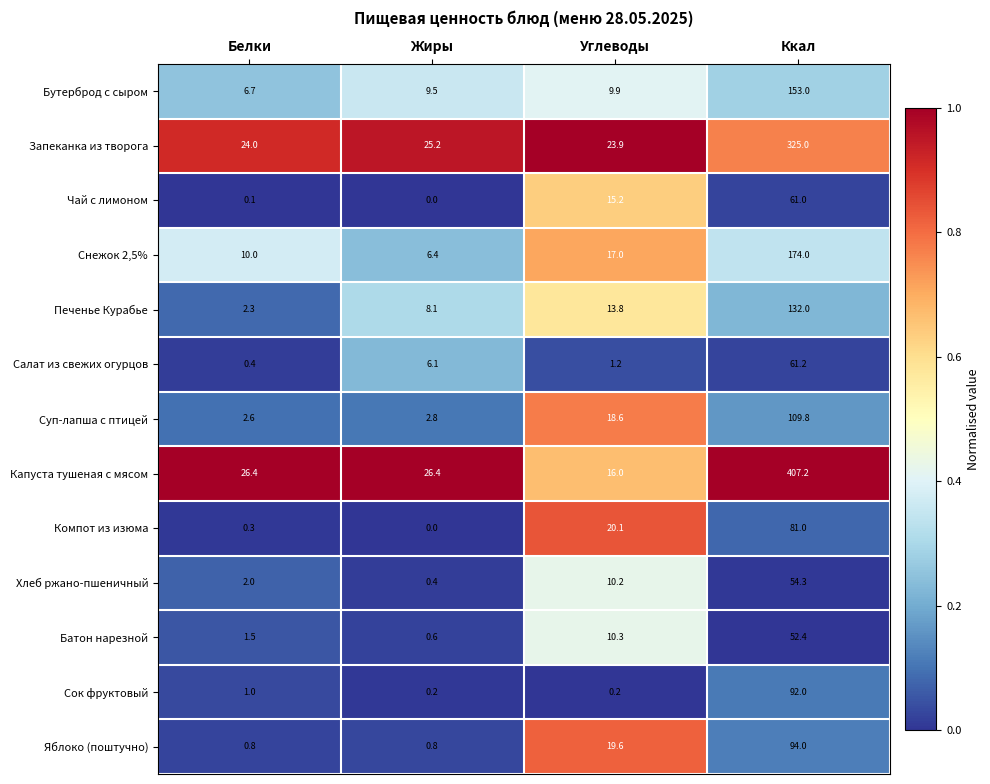

What is the average value of the Суп-лапша с птицей series?

33.5